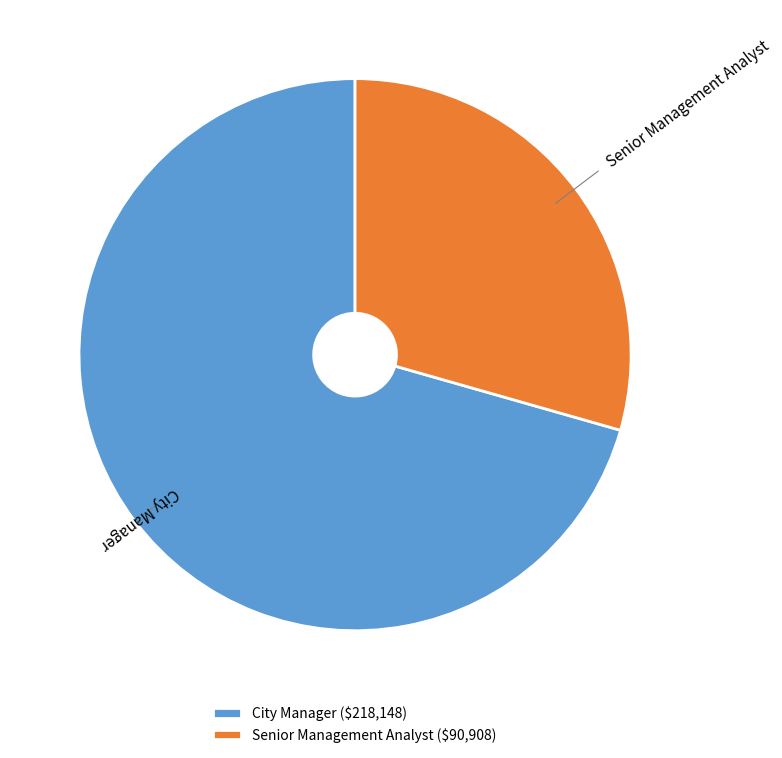

Is it true that City Manager is 63% of the pie?

False